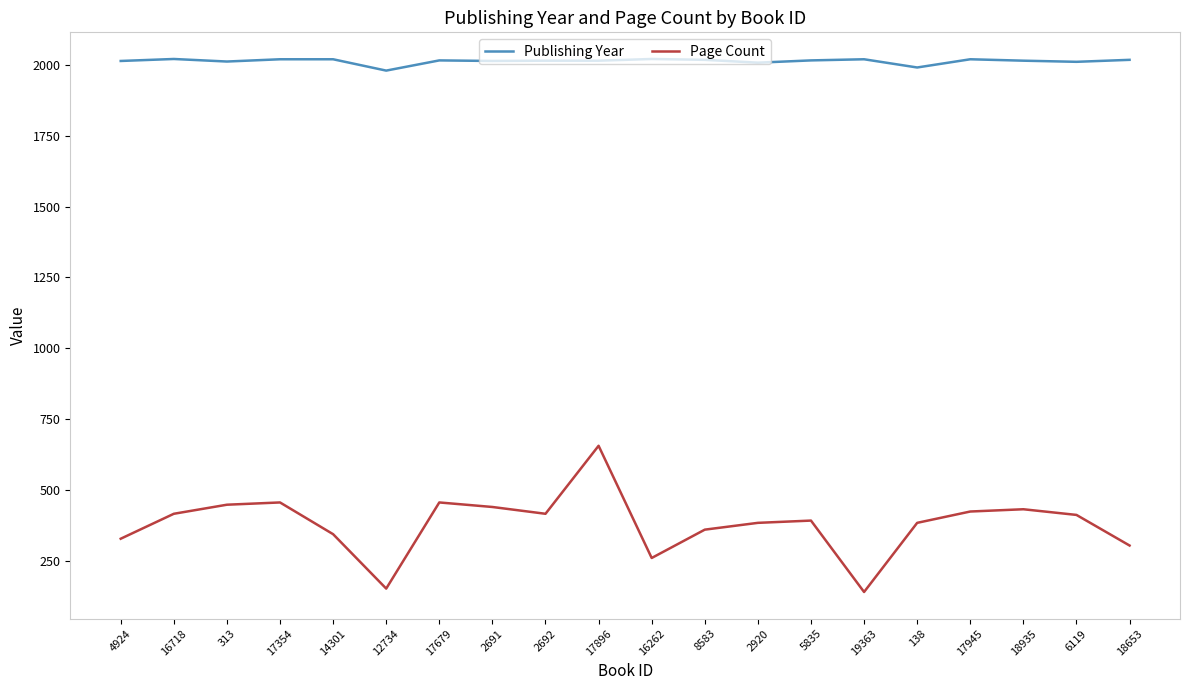

Which series has the widest spread of values?

Page Count